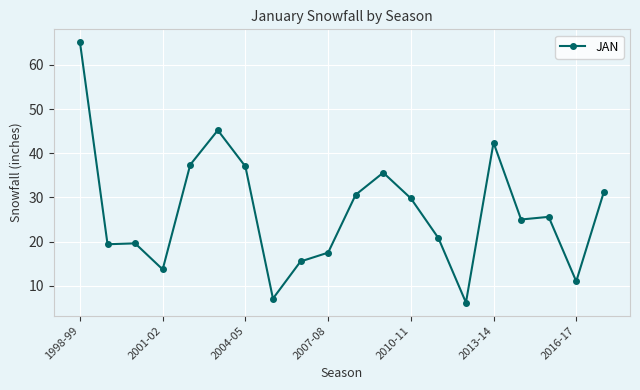

What is the sum of all values?

535.7